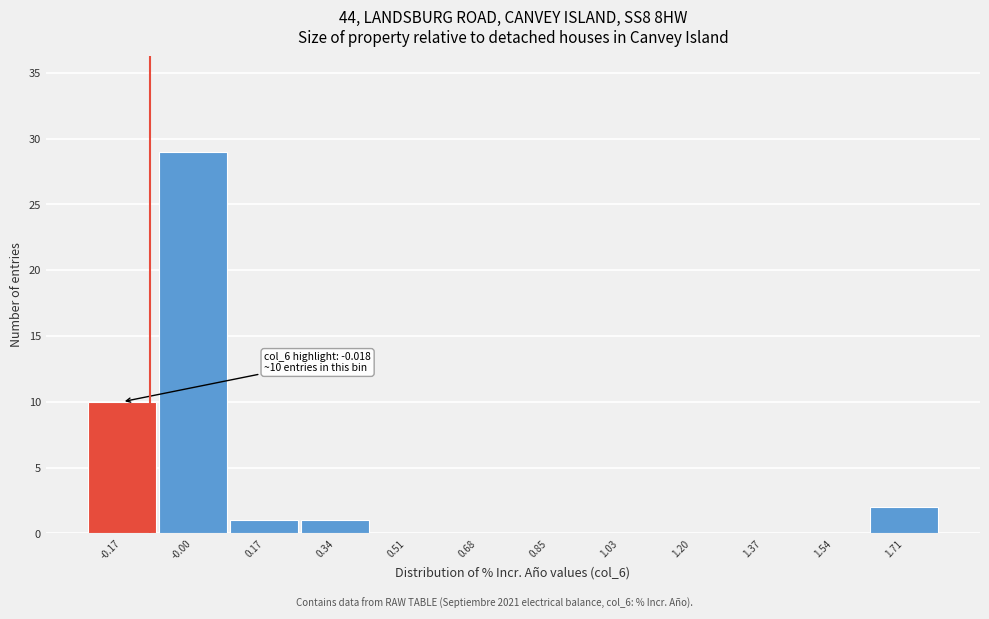

Reading left to right, extract all data points from this chart.

-0.17=10	-0.00=29	0.17=1	0.34=1	0.51=0	0.68=0	0.85=0	1.03=0	1.20=0	1.37=0	1.54=0	1.71=2